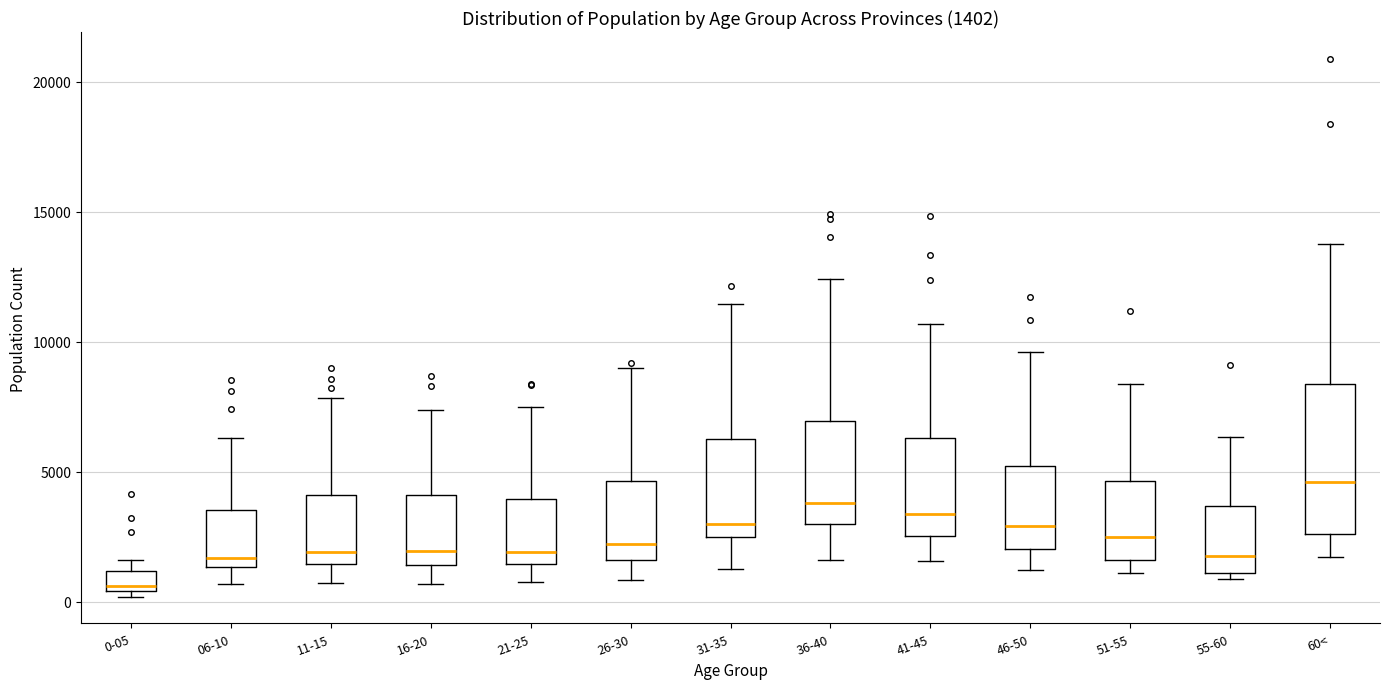

Which box's median line is the highest?

60<